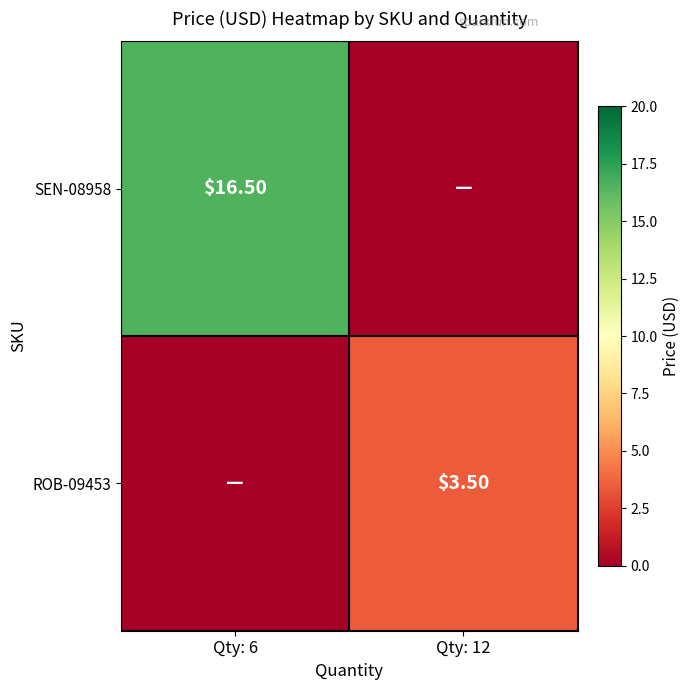

What is the greatest value displayed?

16.5